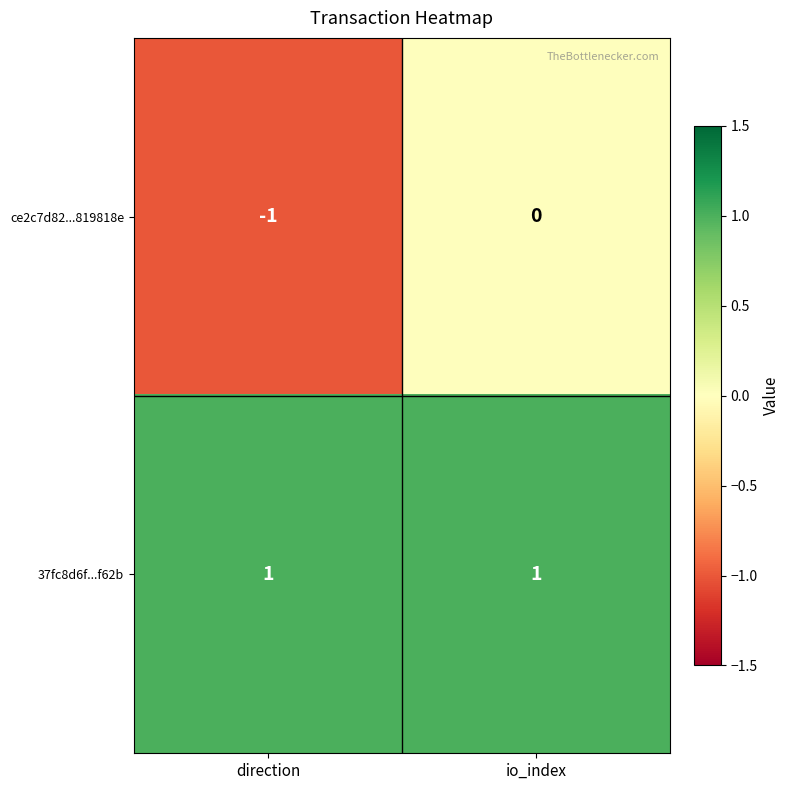

At direction, list the series in order from smallest to largest.

ce2c7d82...819818e, 37fc8d6f...f62b